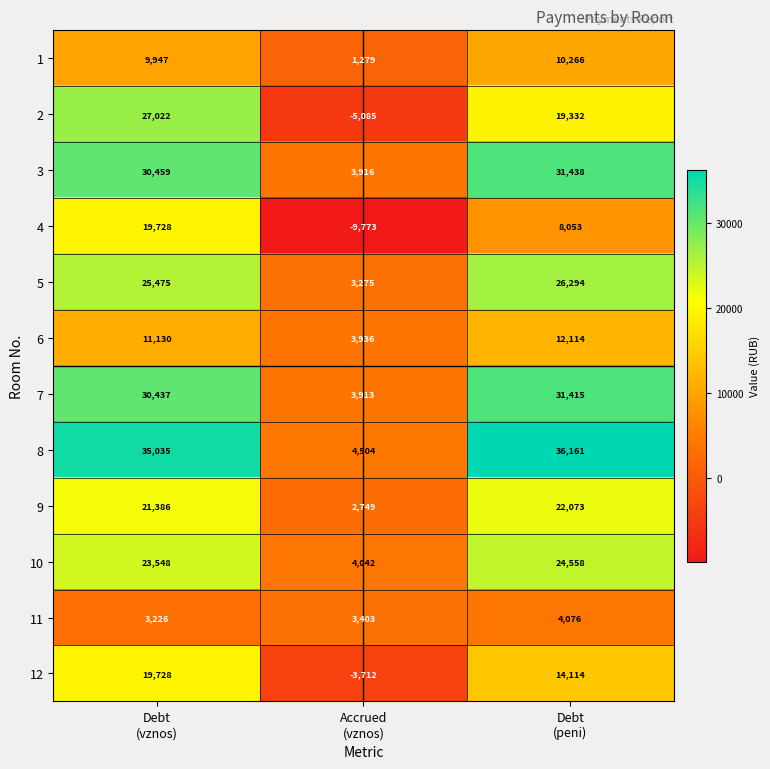

What is the minimum value shown in the chart?

-9773